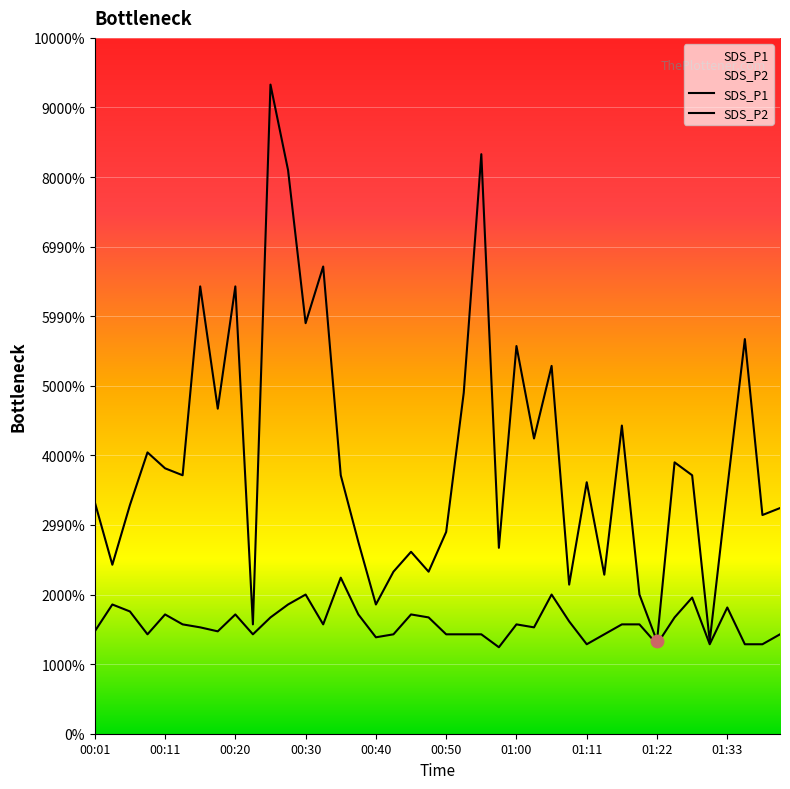

Which series has the largest total across all categories?

SDS_P1